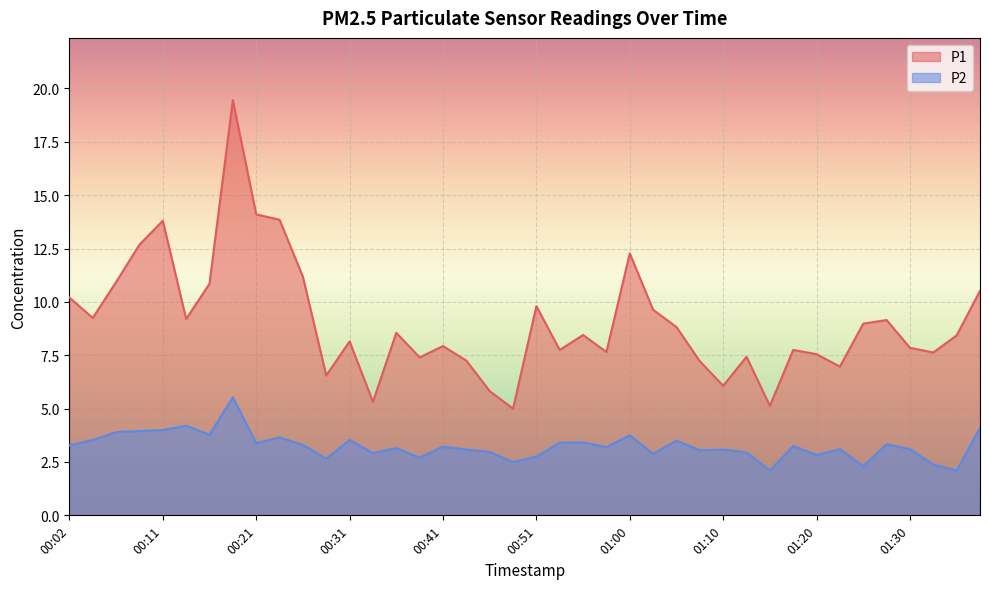

Is the value of P1 at 01:00 greater than the value of P2 at 00:16?

Yes